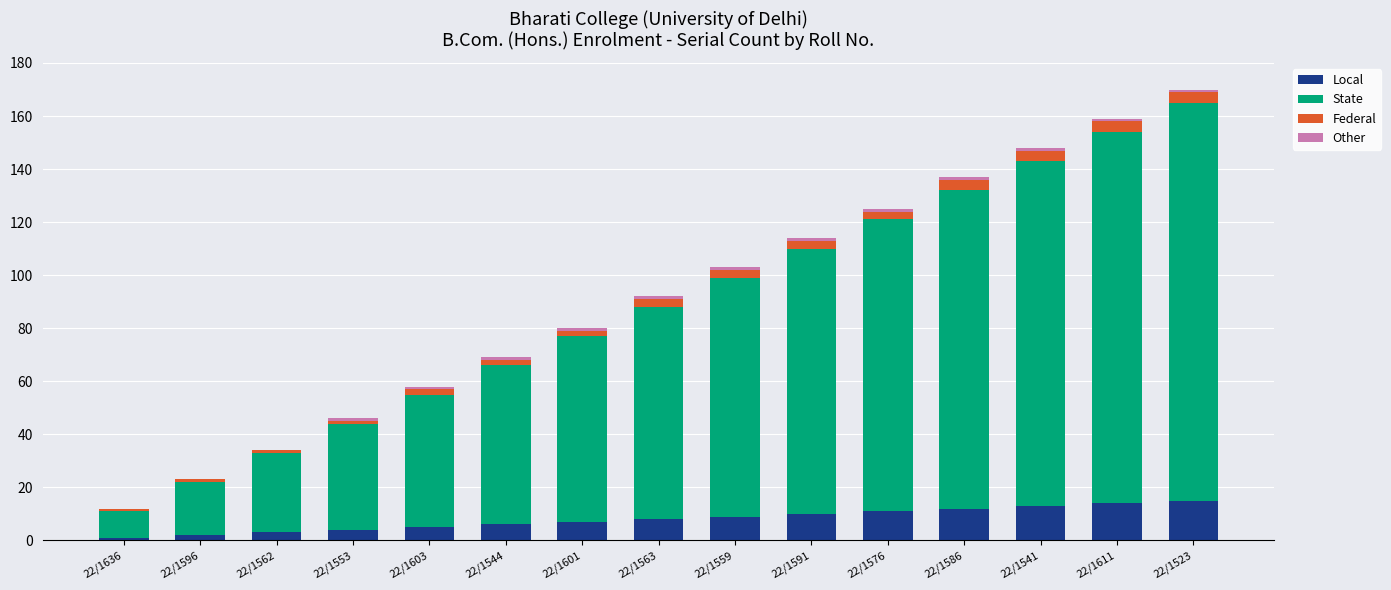

What is the maximum value for Local?

15